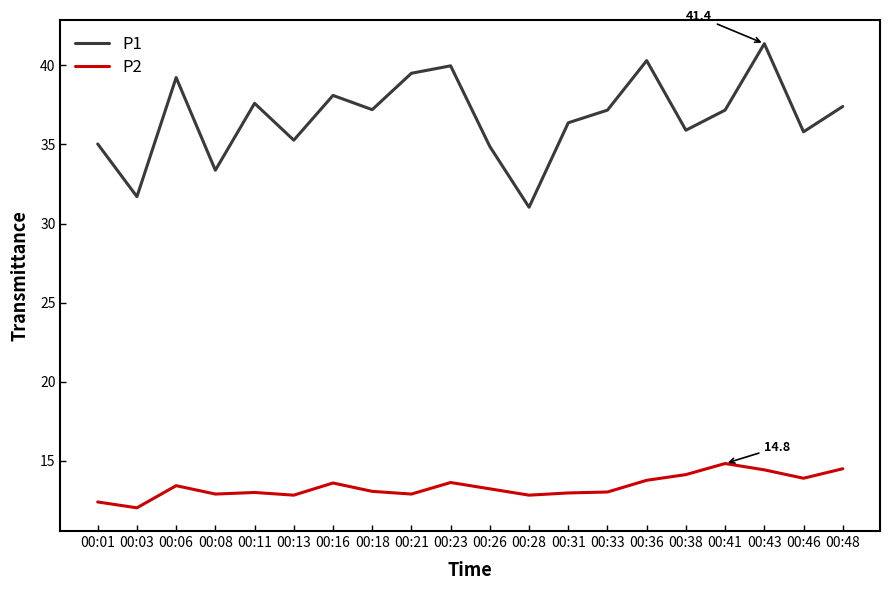

Rank the series by their average value, from highest to lowest.

P1, P2